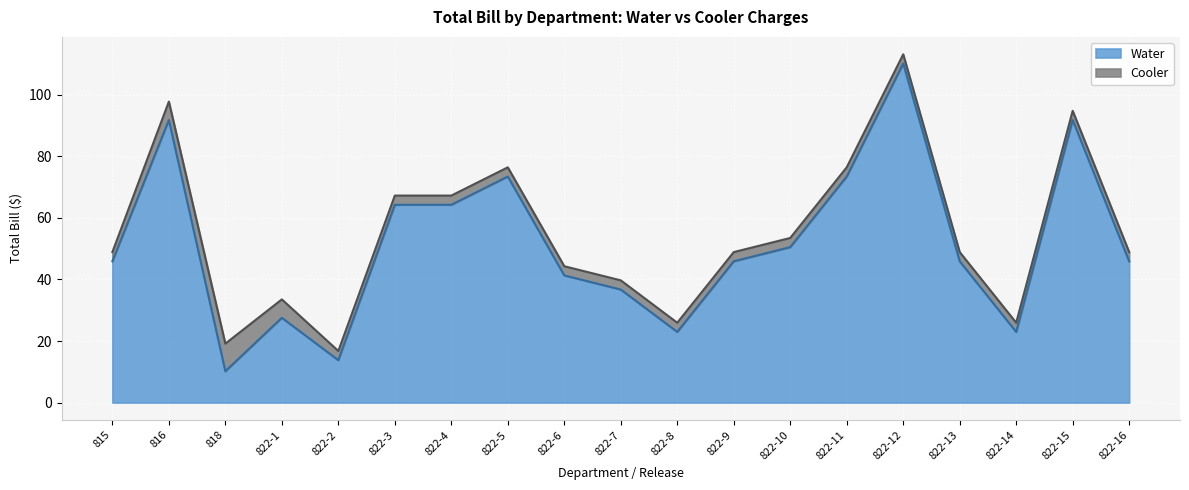

What is the greatest value displayed?

110.2